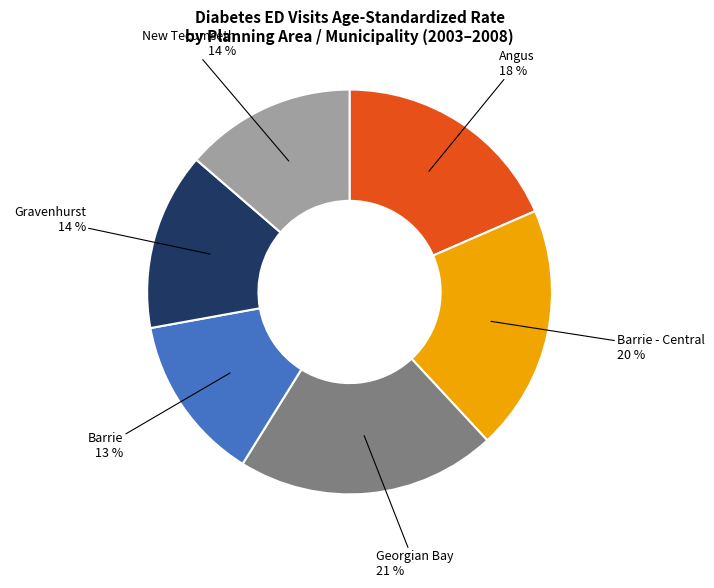

To the nearest percent, what is the average slice percentage?

17%